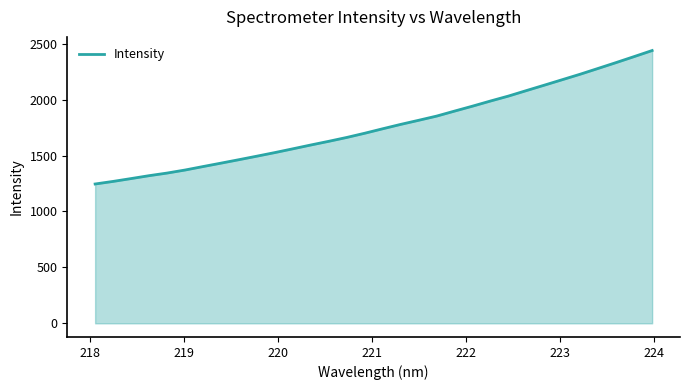

What is the smallest value displayed?

1245.8